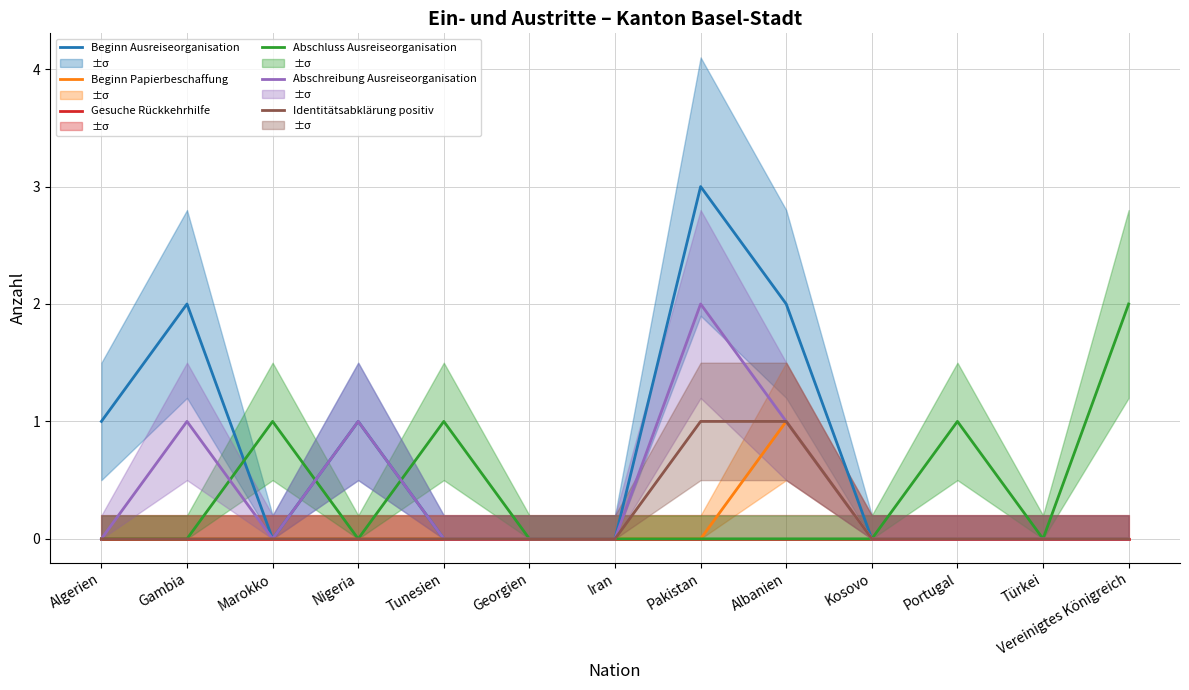

At which category is the sum across all series the highest?

Pakistan